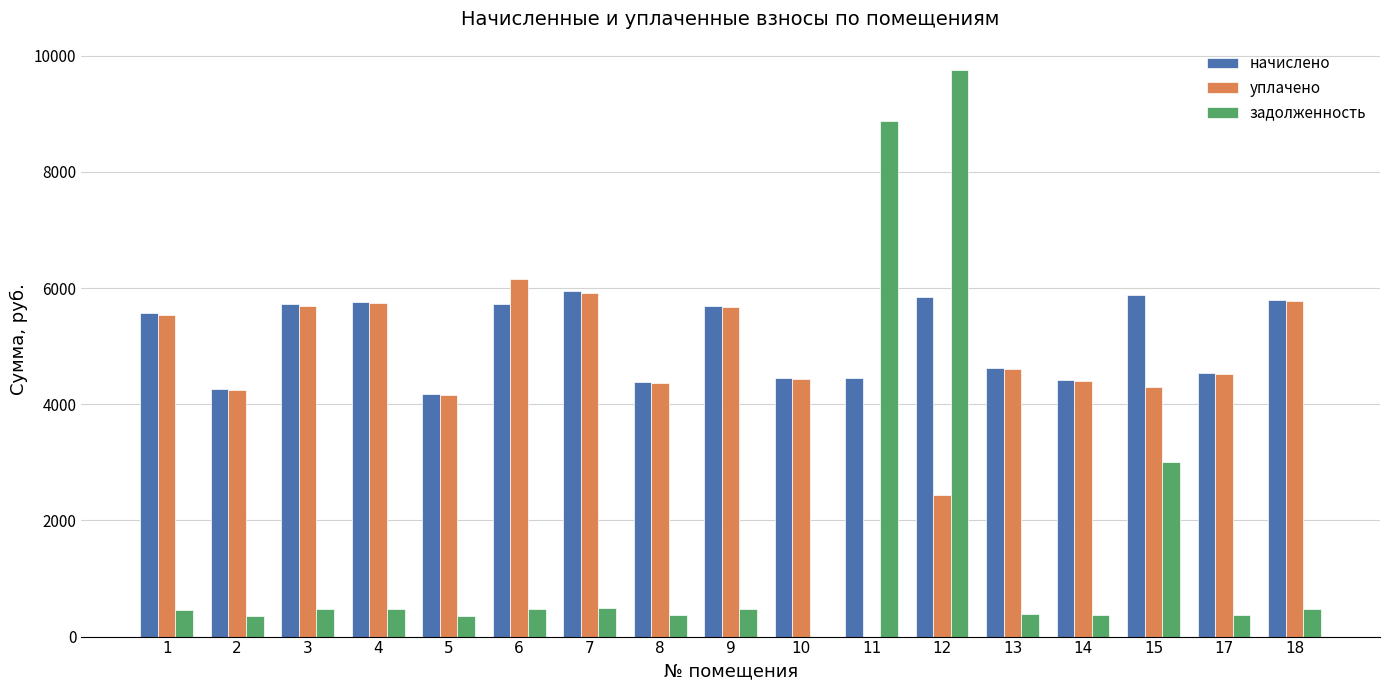

How many data points does each series have?

17